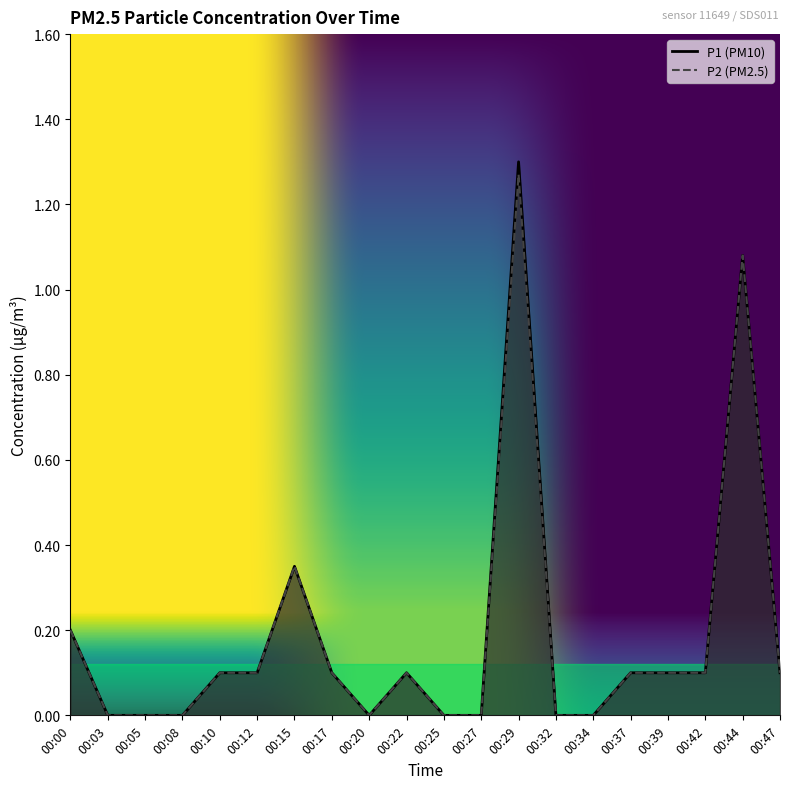

True or false: P2 has a value of 0.1 at 00:22.

True